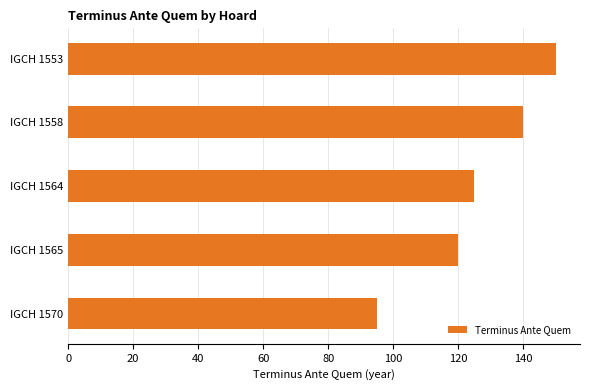

List the labels in order of value, largest first.

IGCH 1553, IGCH 1558, IGCH 1564, IGCH 1565, IGCH 1570